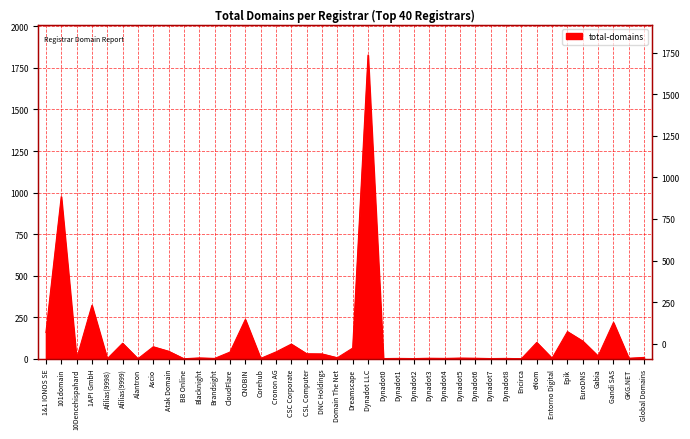

How many data points are less than 9?

20